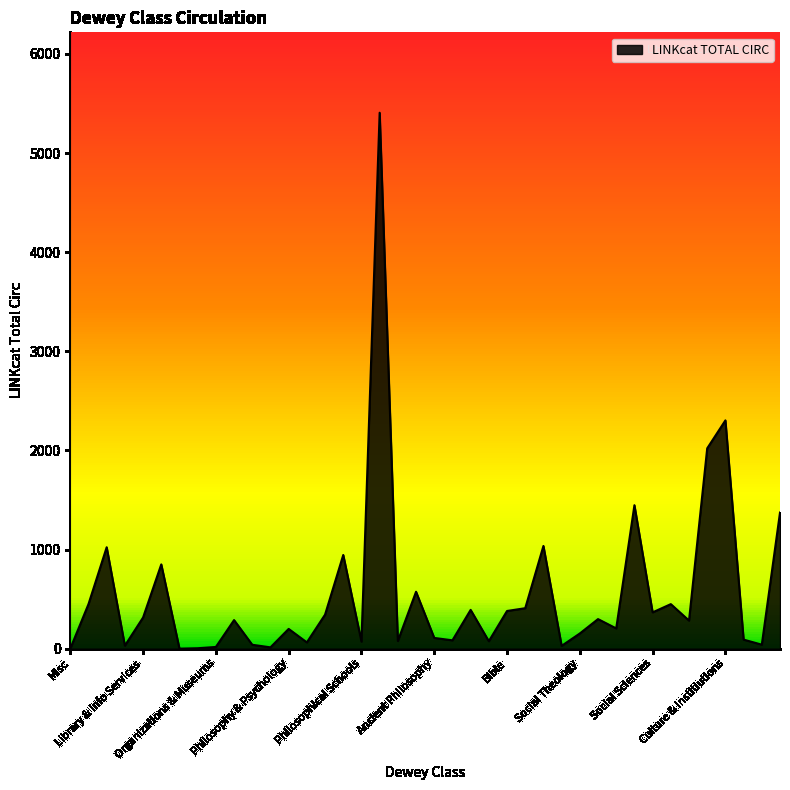

What is the maximum value shown in the chart?

5407